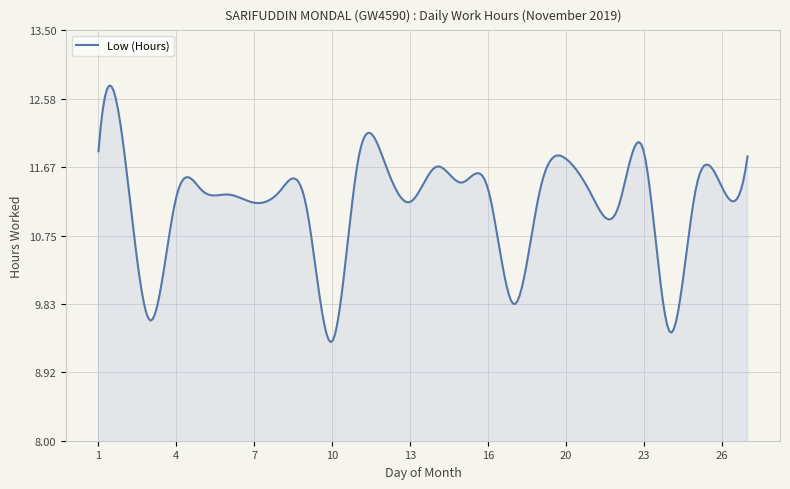

What is the difference between the maximum and minimum values?

3.4